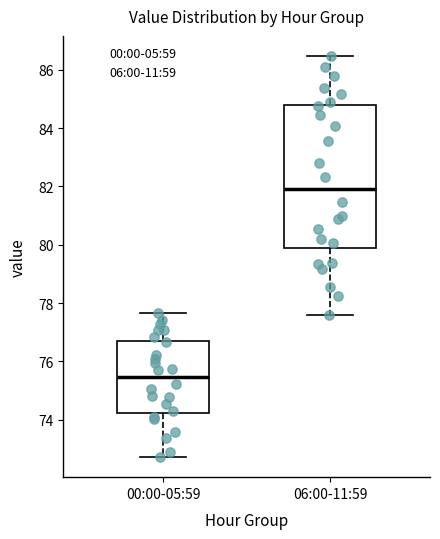

Which box is the tallest, from its lower edge to its upper edge?

06:00-11:59